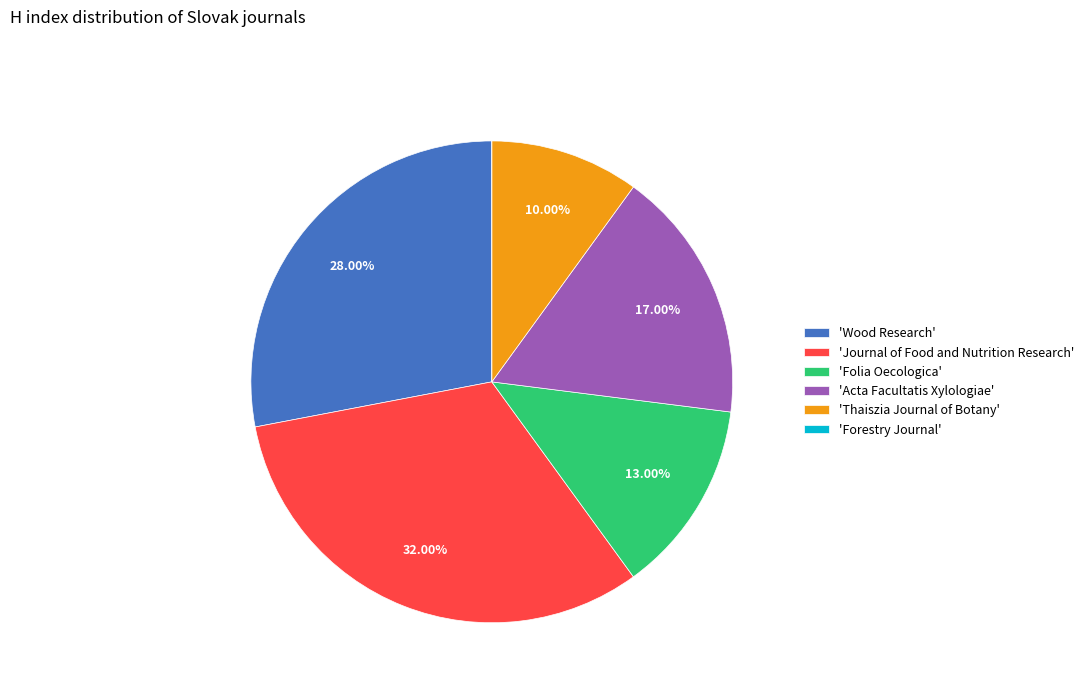

What is the largest slice in the pie chart?

'Journal of Food and Nutrition Research'